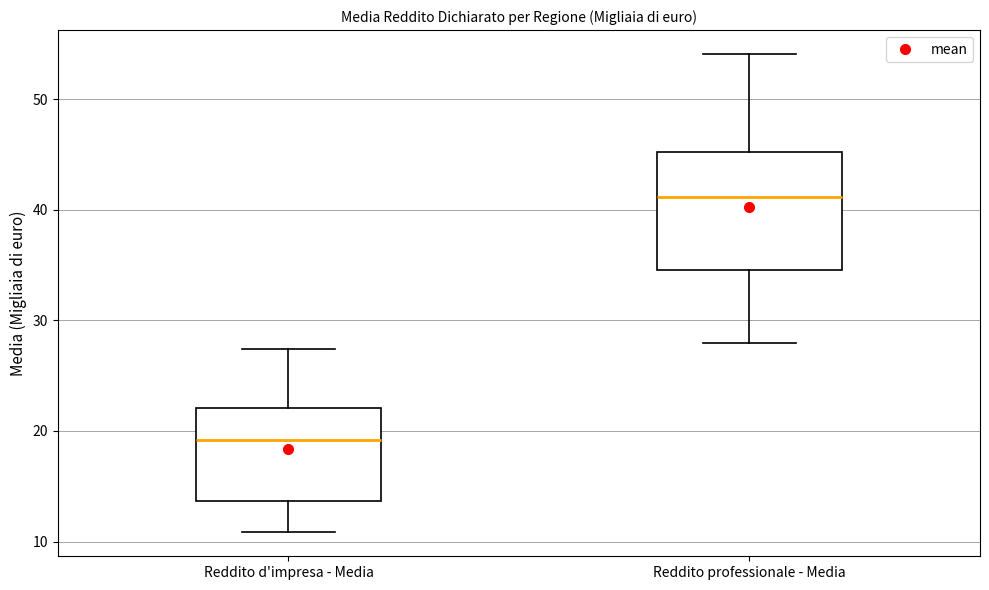

Which box's median line is the highest?

Reddito professionale - Media